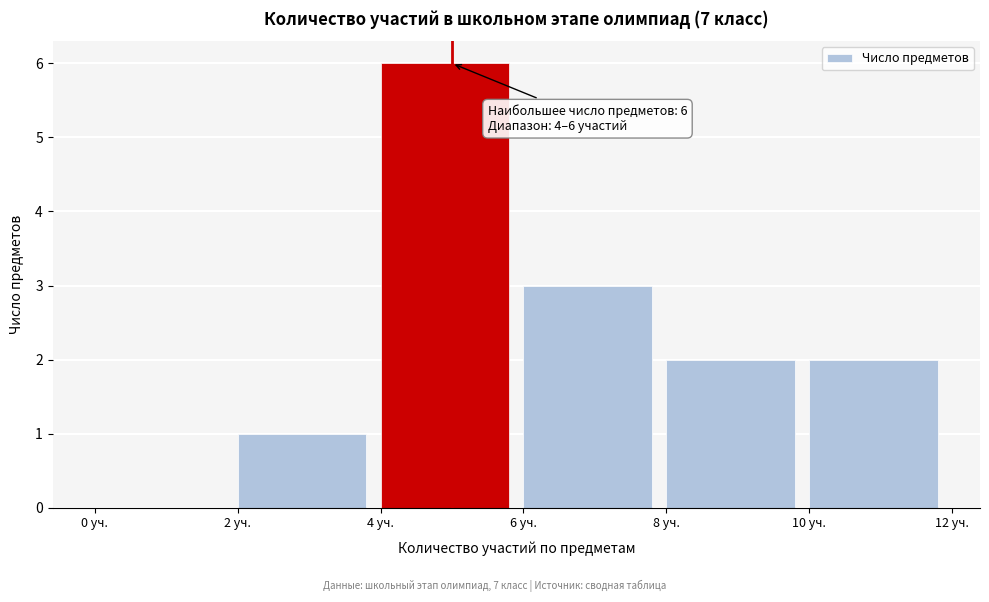

Which range on the x-axis has the tallest bar?

4 to 6